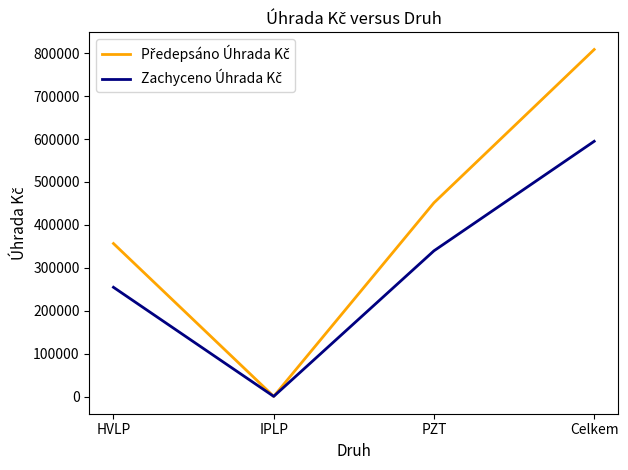

What is the greatest value displayed?

808689.7